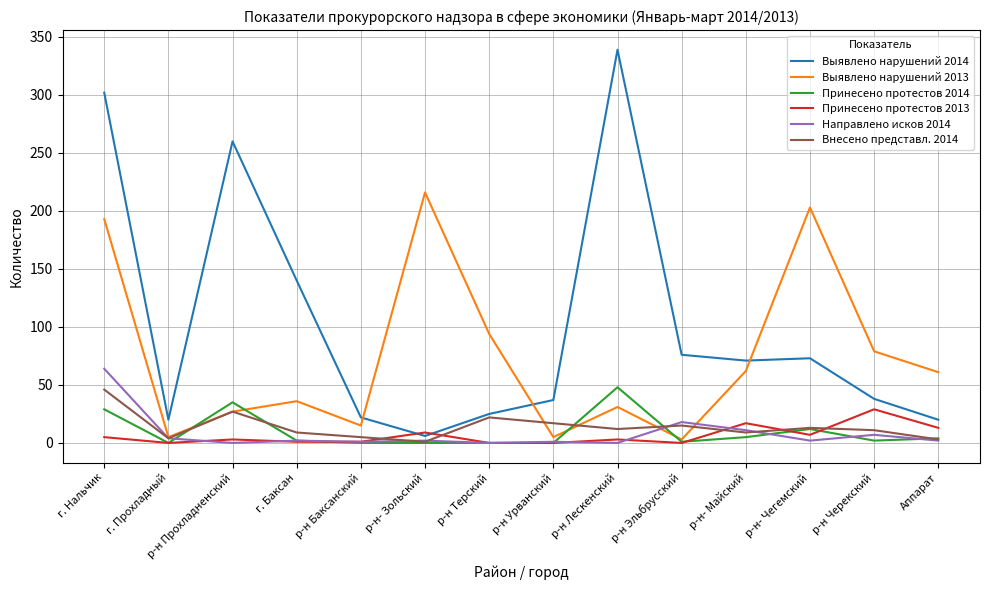

Which series has the largest total across all categories?

Выявлено нарушений 2014